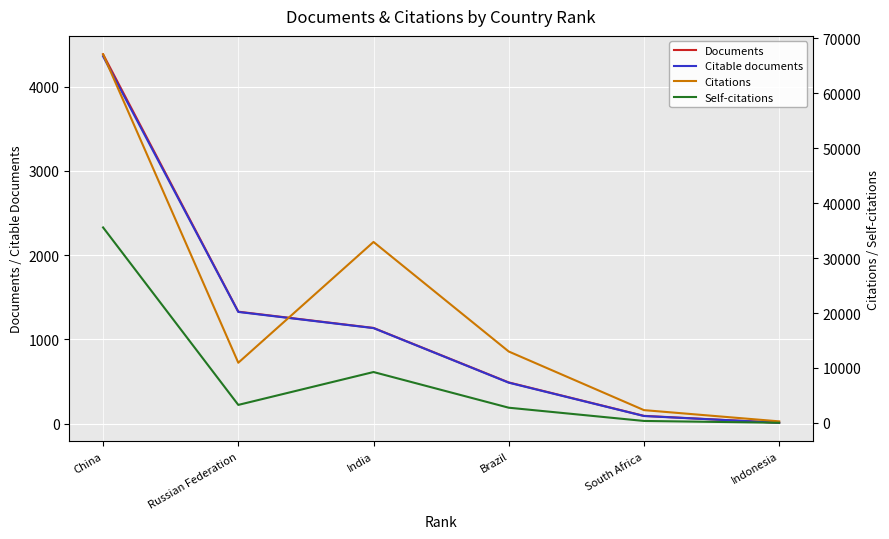

At which label does Self-citations reach its minimum?

Indonesia